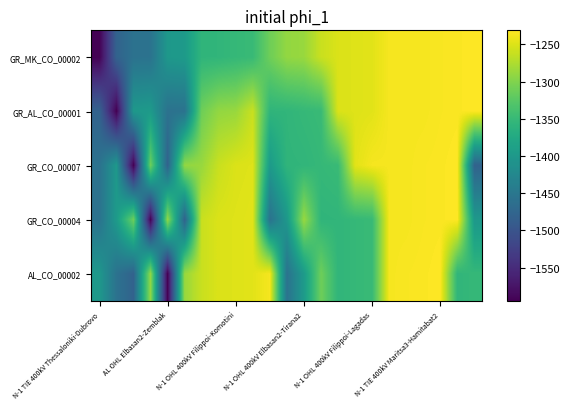

Which series has the largest range (max minus min)?

GR_MK_CO_00002